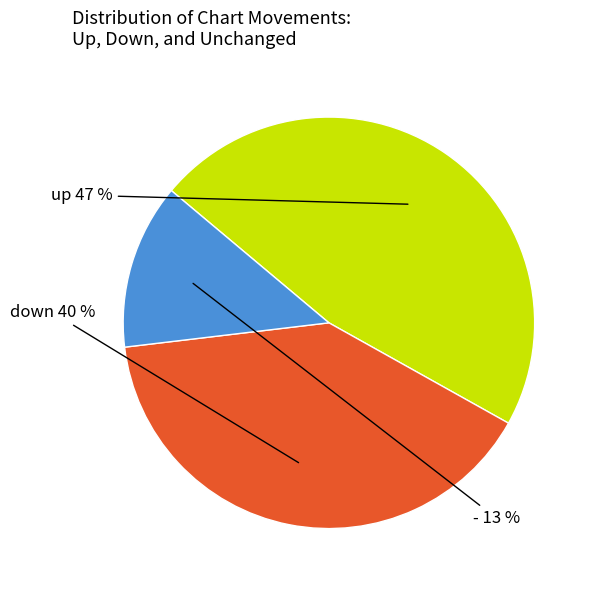

To the nearest percent, what is the average slice percentage?

33%